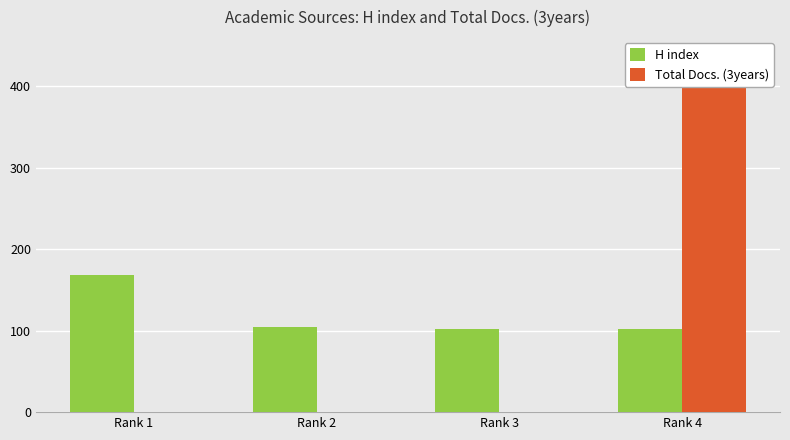

Reading left to right, transcribe all the data shown in this chart.

H index: Rank 1=168	Rank 2=105	Rank 3=102	Rank 4=102
Total Docs. (3years): Rank 1=0	Rank 2=0	Rank 3=0	Rank 4=420